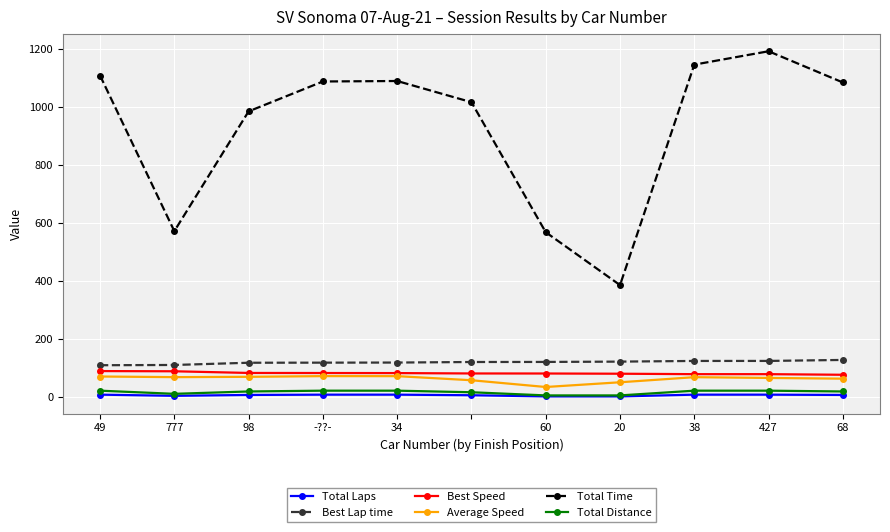

Is this an area chart (filled region under the line)?

No